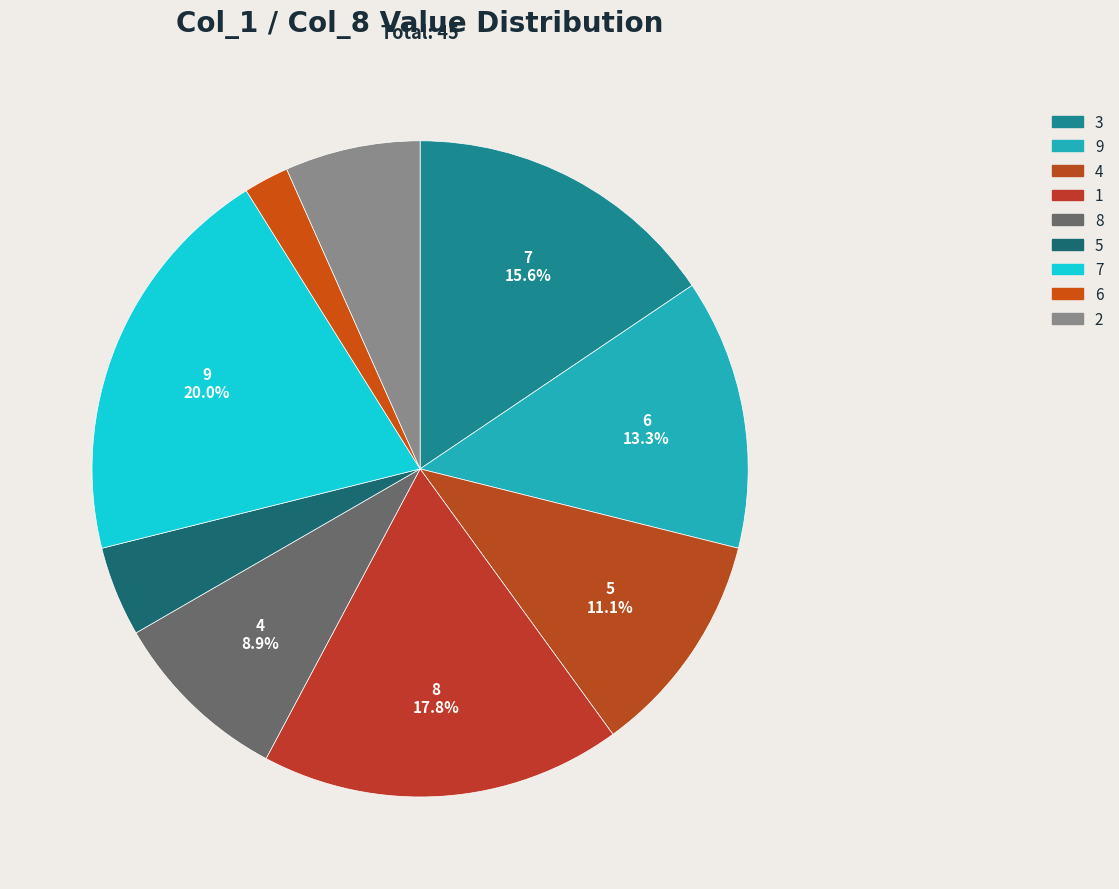

To the nearest percent, what portion does 2 represent?

7%